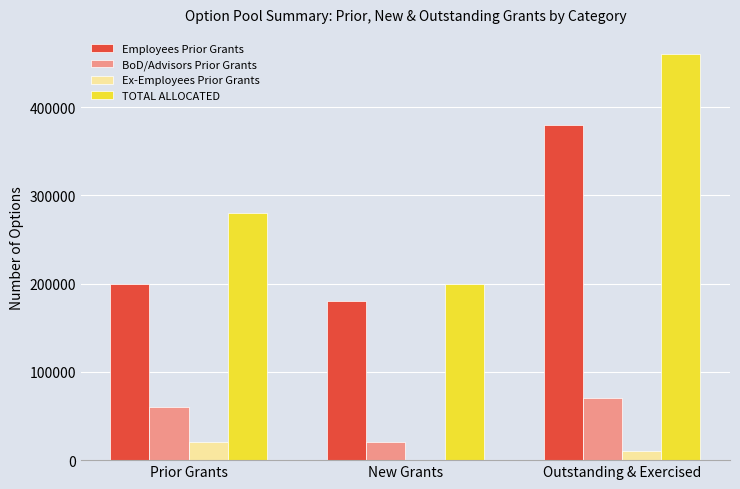

The BoD/Advisors Prior Grants series shows 95317 at Outstanding & Exercised. True or false?

False